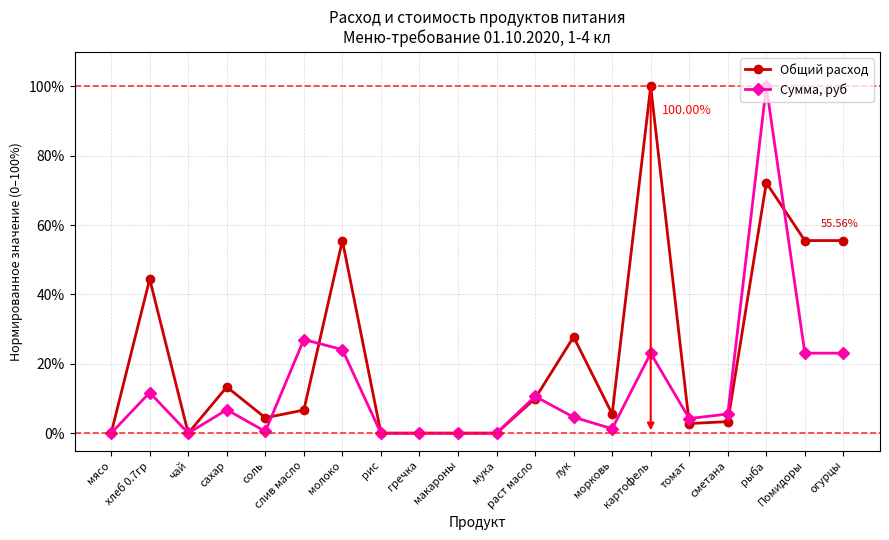

What is the label of the 18th point from the left?

рыба